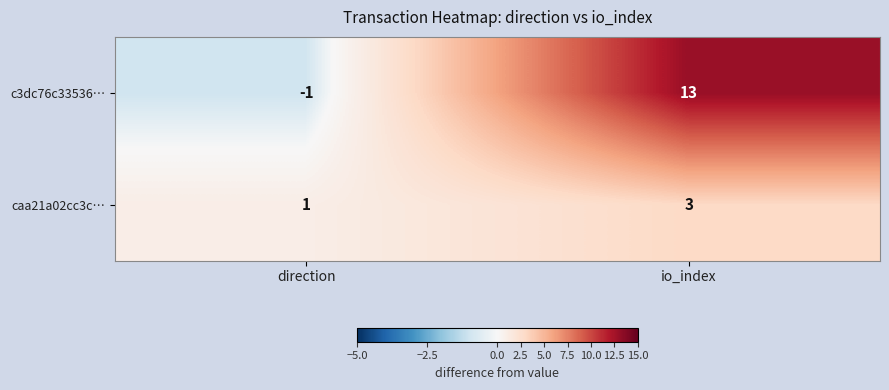

At io_index, list the series in order from largest to smallest.

c3dc76c33536…, caa21a02cc3c…